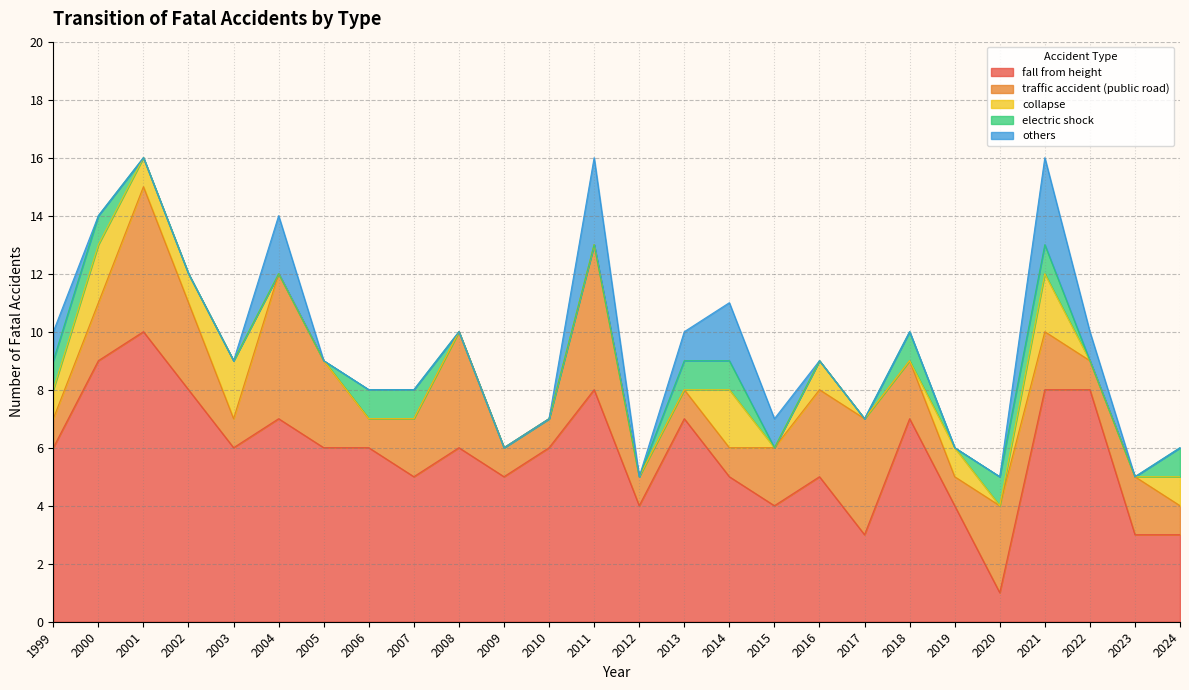

True or false: traffic accident (public road) and collapse cross at least once.

True